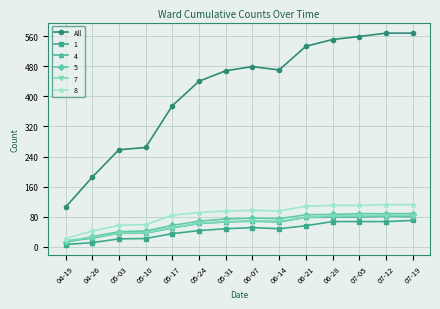

What is the label of the 14th point from the left?

07-19